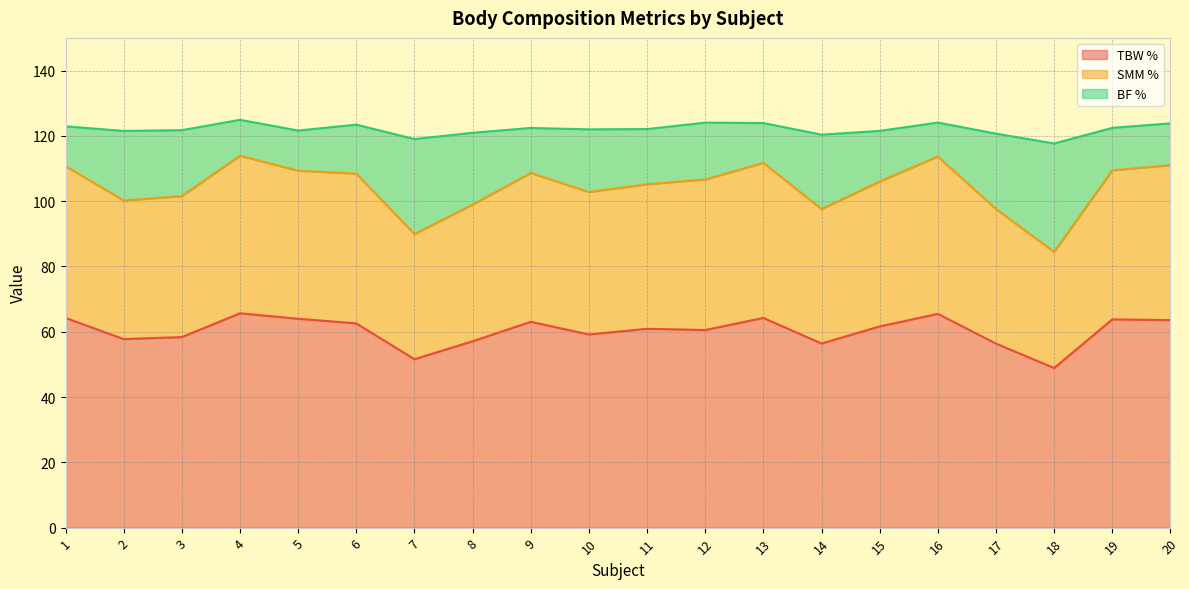

The TBW % series shows 37.4 at 4. True or false?

False